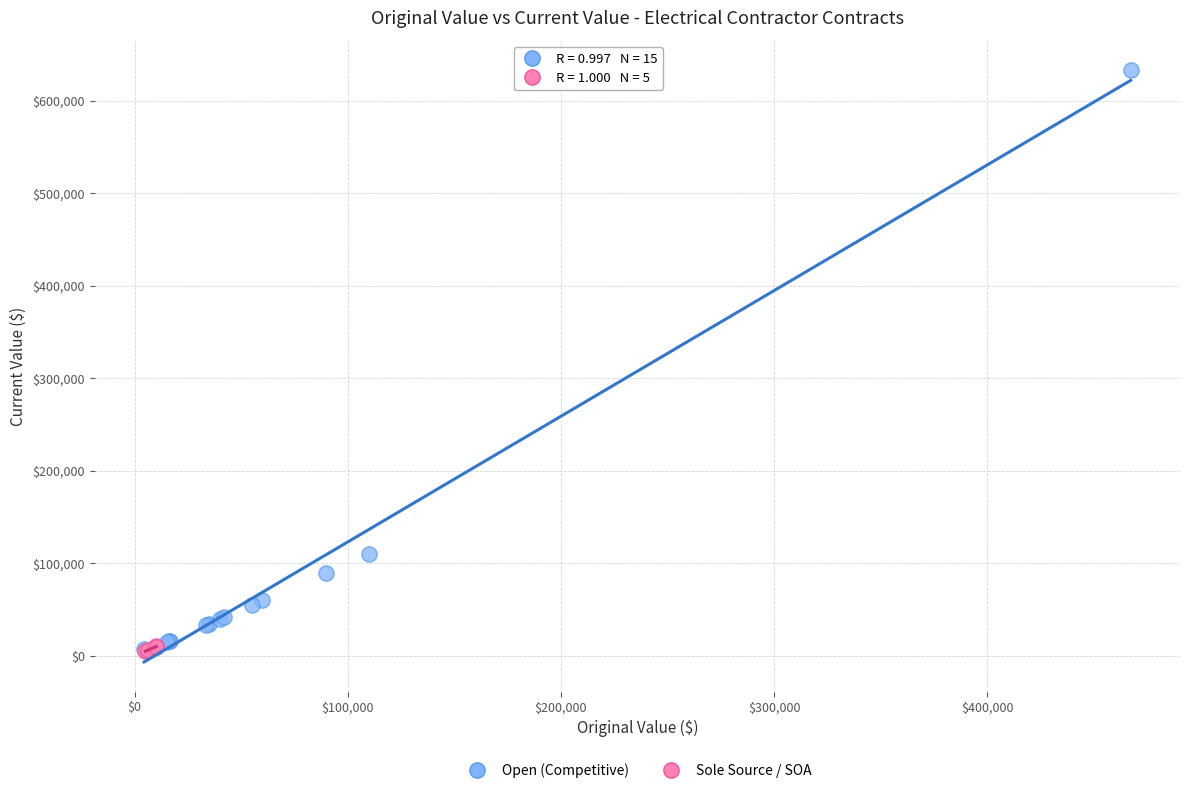

Which series has the widest spread of Y values?

Open (Competitive)